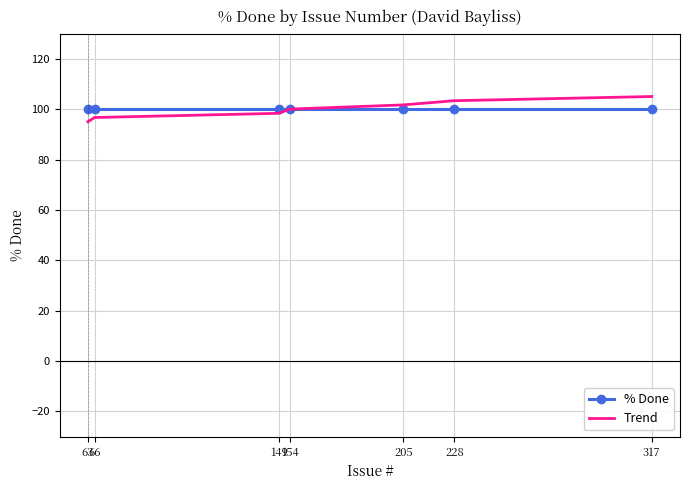

Reading left to right, list all the values displayed in this chart.

% Done: 100.0	100.0	100.0	100.0	100.0	100.0	100.0
Trend: 95.0	96.7	98.3	100.0	101.7	103.3	105.0